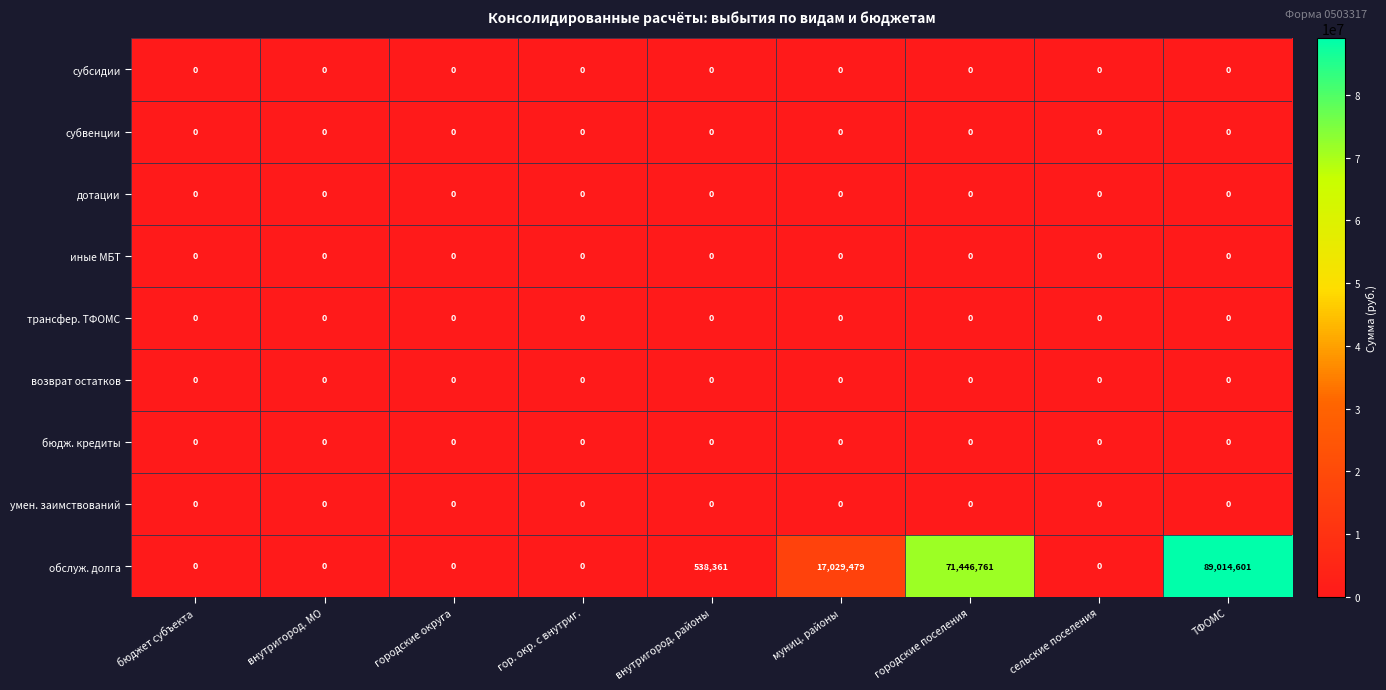

What is the spread (max minus min) of values at городские поселения?

71446761